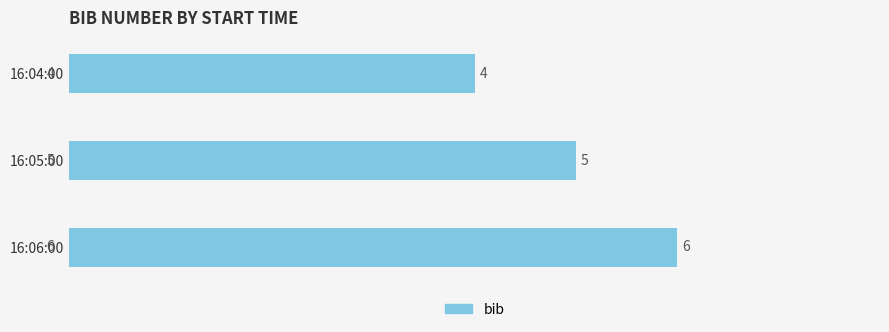

The value at 16:05:00 is 5. True or false?

True